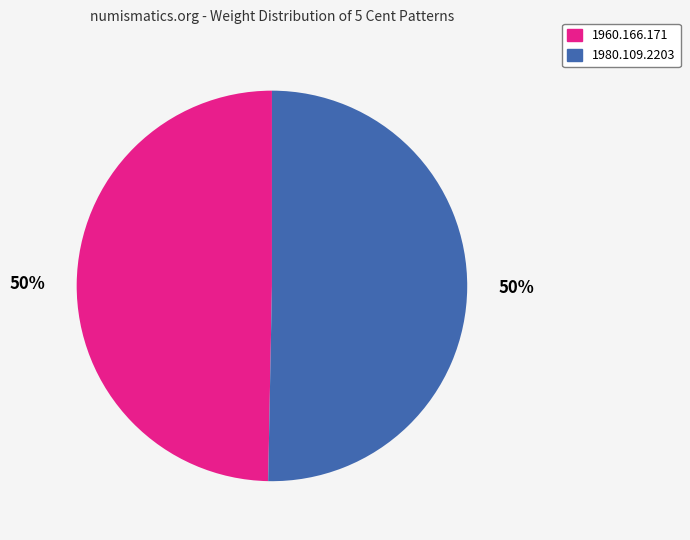

What percentage is the 1980.109.2203 slice, to the nearest percent?

50%